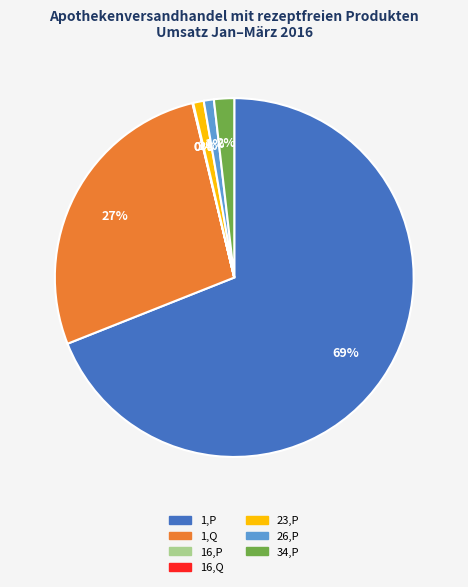

Does any single category account for the majority?

Yes